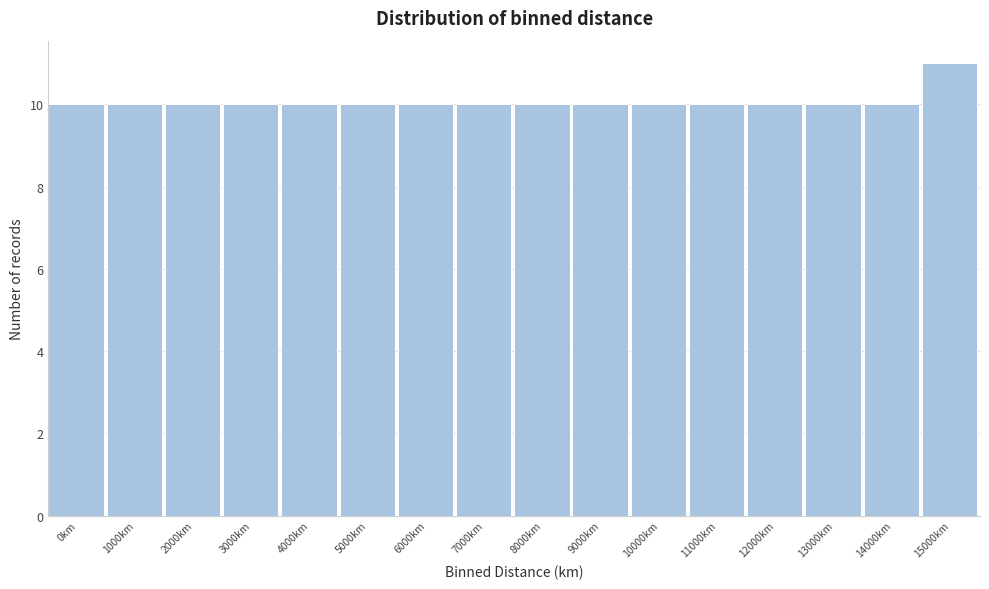

Reading right to left, extract all data points from this chart.

11	10	10	10	10	10	10	10	10	10	10	10	10	10	10	10